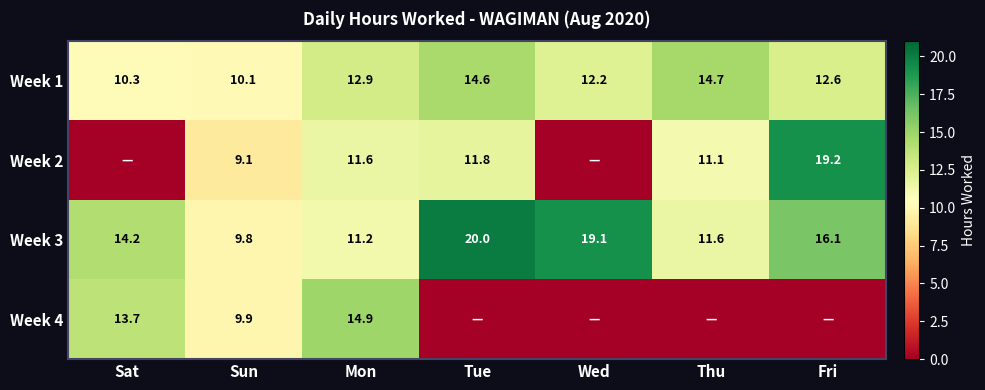

Rank the series at Mon from lowest to highest value.

Week 3, Week 2, Week 1, Week 4